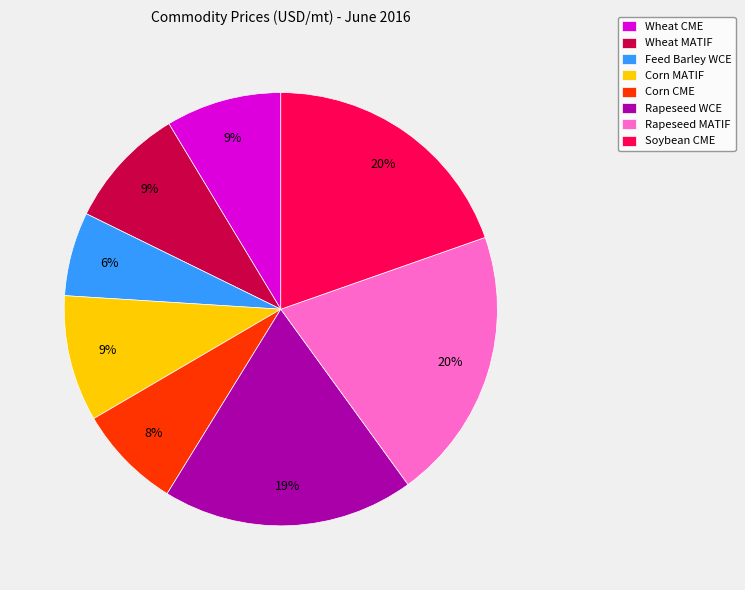

Is it true that Feed Barley WCE is 20% of the pie?

False